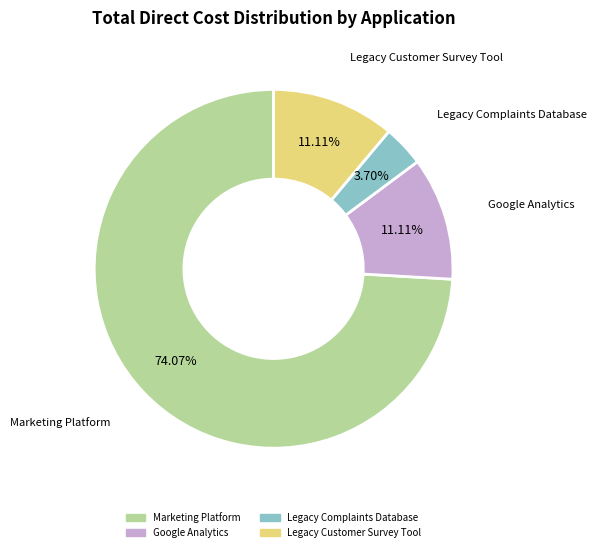

To the nearest percent, what portion does Google Analytics represent?

11%